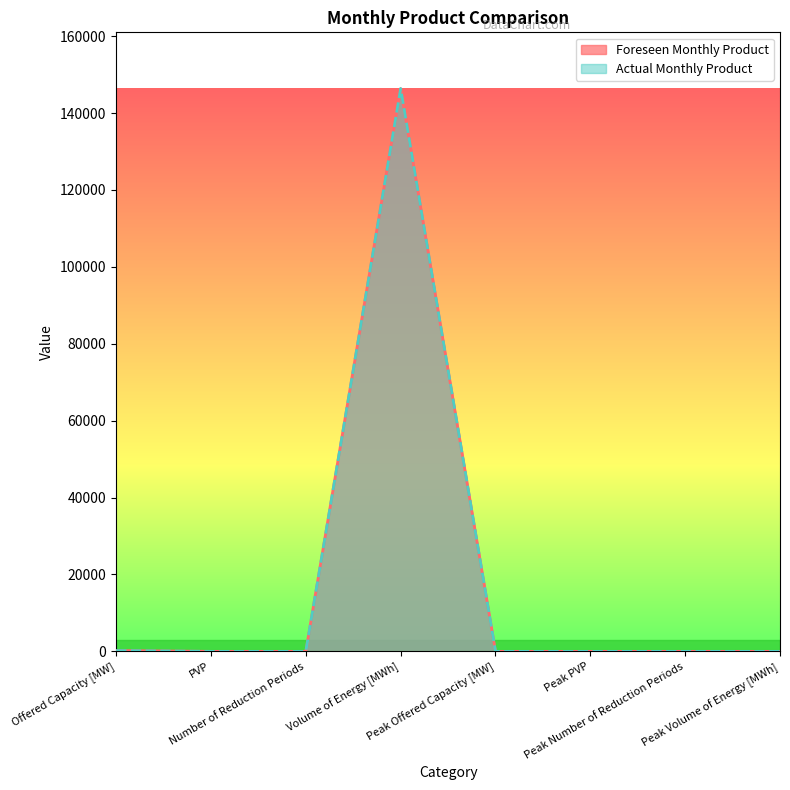

What are all the series names shown in the legend?

Foreseen Monthly Product, Actual Monthly Product